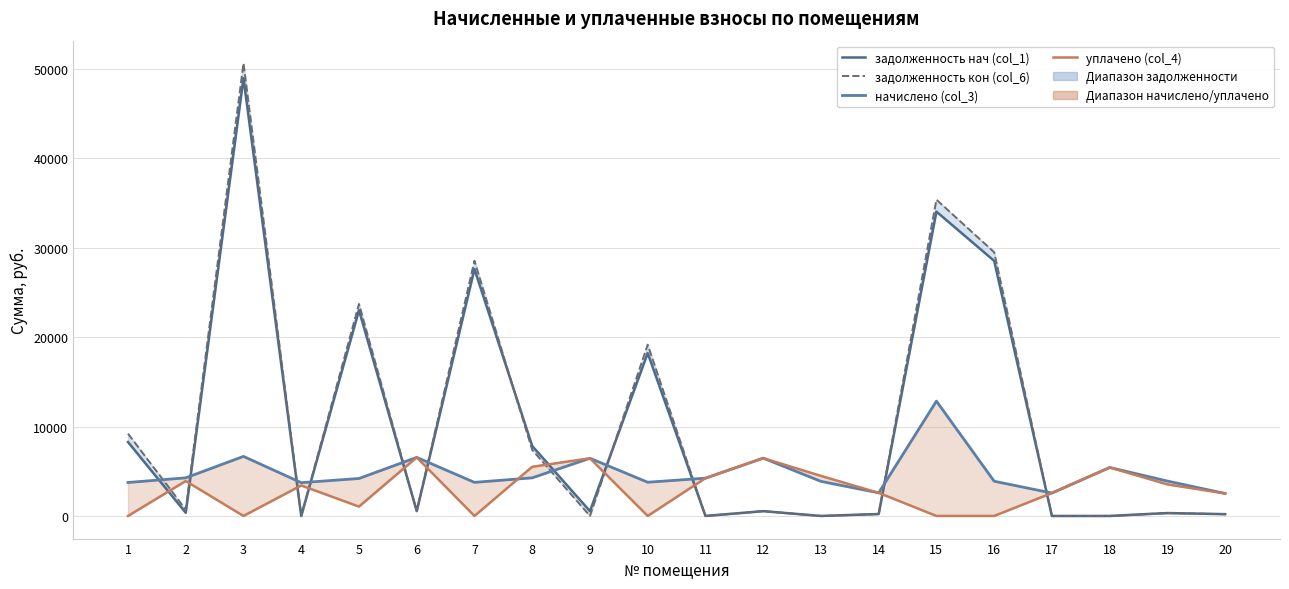

Rank the series by their maximum value, from lowest to highest.

уплачено (col_4), начислено (col_3), задолженность нач (col_1), задолженность кон (col_6)